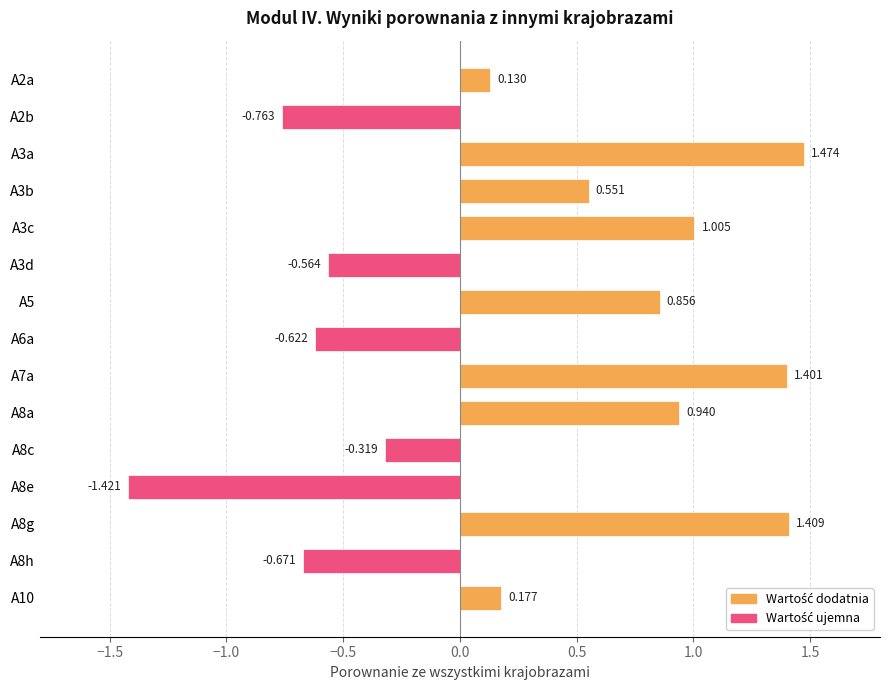

Where is the data nearest to the value 0?

A2a